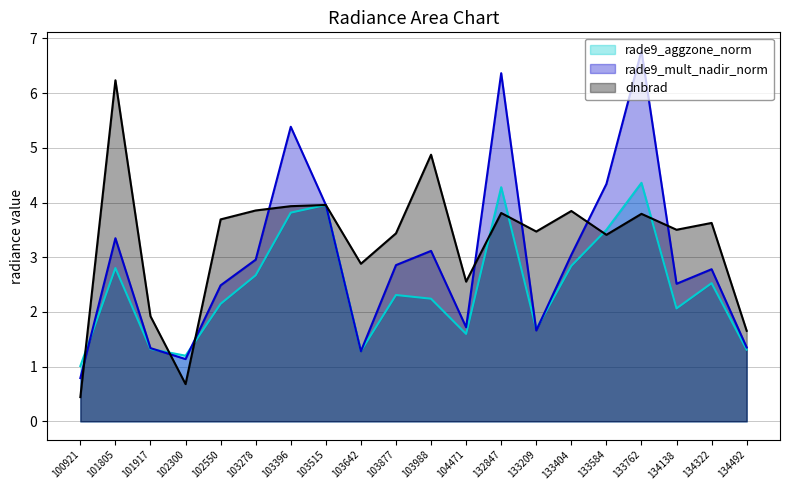

Which series has the largest range (max minus min)?

rade9_mult_nadir_norm